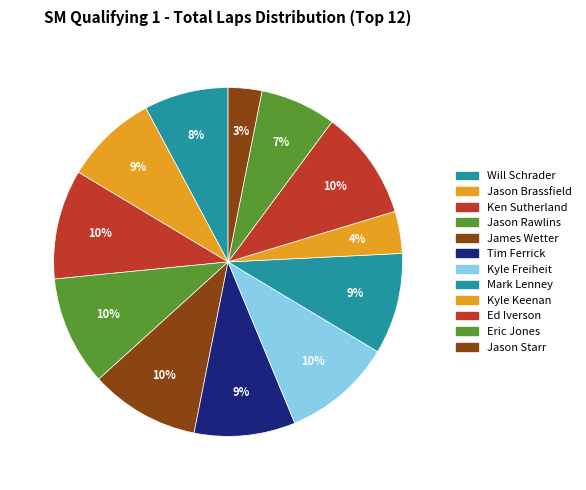

Do James Wetter and Kyle Freiheit together represent more than half of the pie?

No